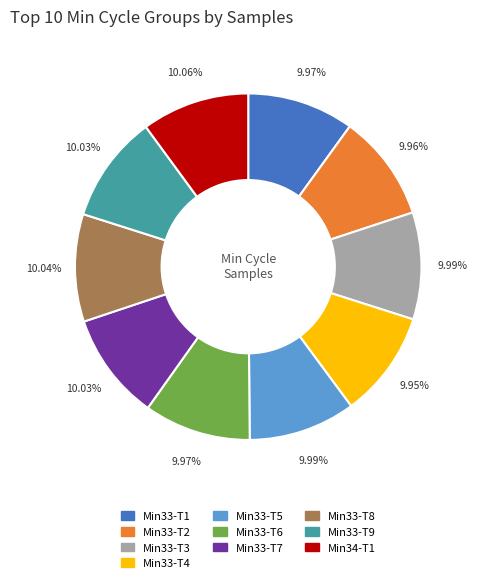

Combined, do Min33-T4 and Min33-T1 account for over 50%?

No